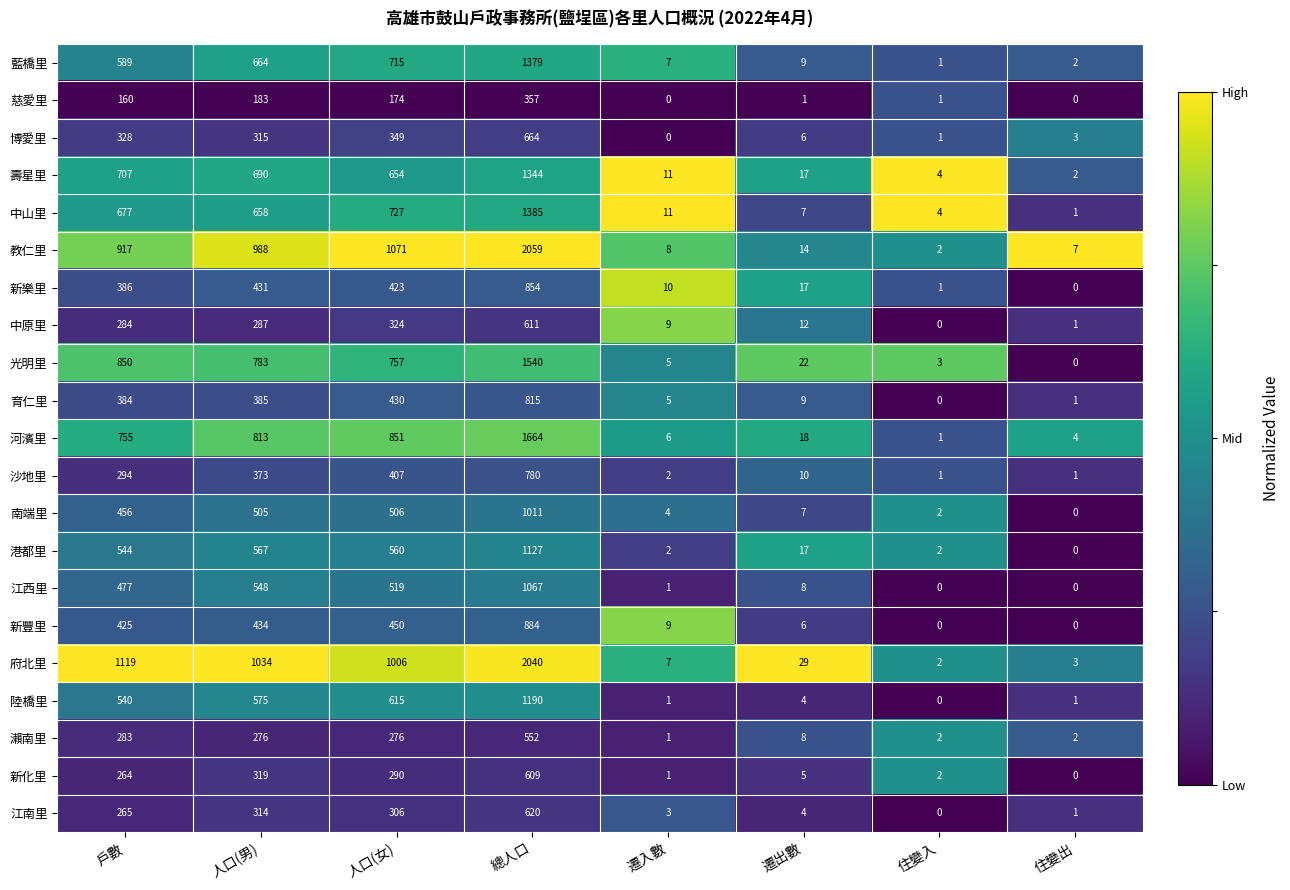

At how many categories does at least one series exceed 0?

8